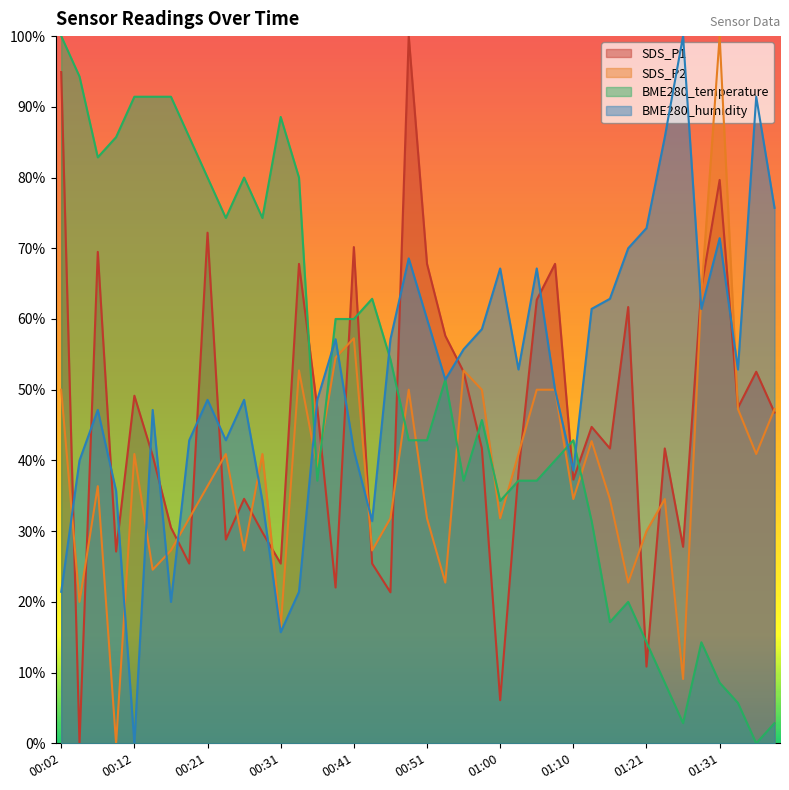

What position from the right is 00:36?

26